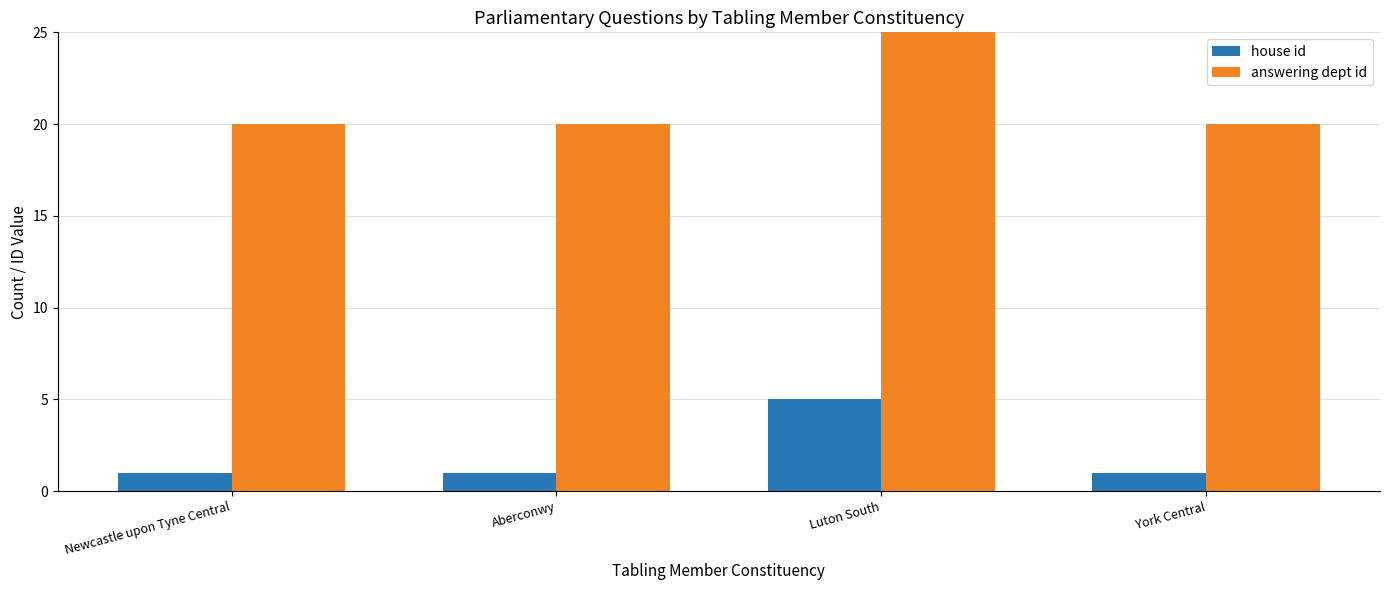

What is the difference between the maximum and minimum values in the house id series?

4